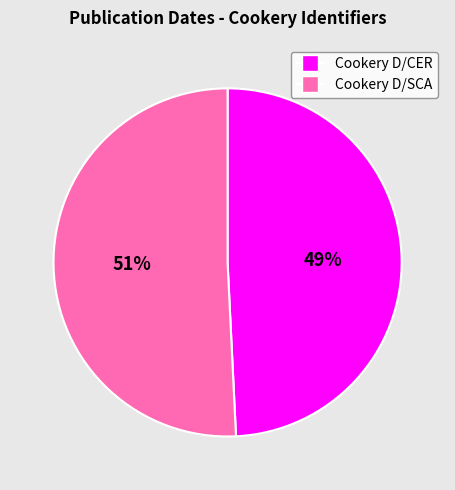

To the nearest percent, what is the average slice percentage?

50%